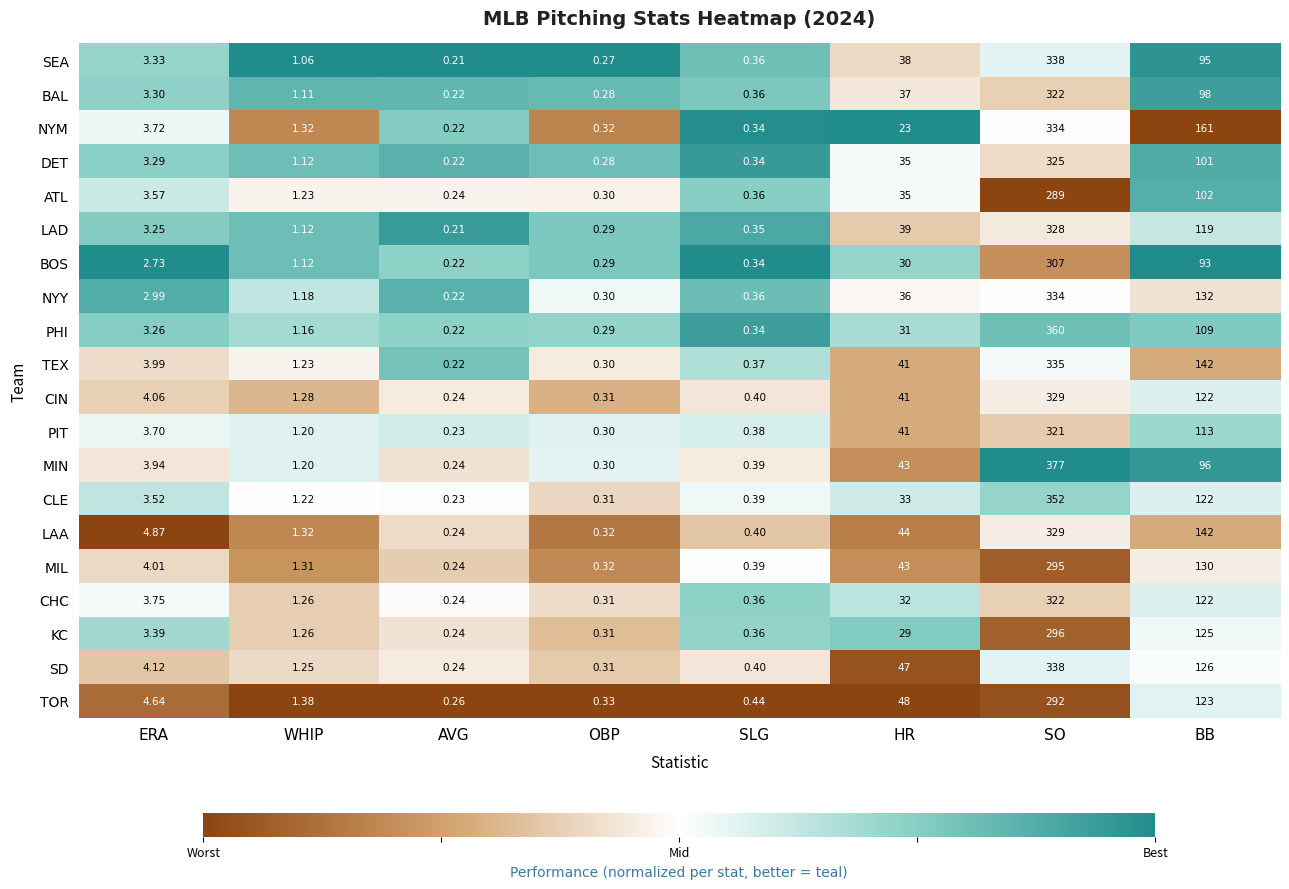

At which category does the chart reach its peak across all series?

SO